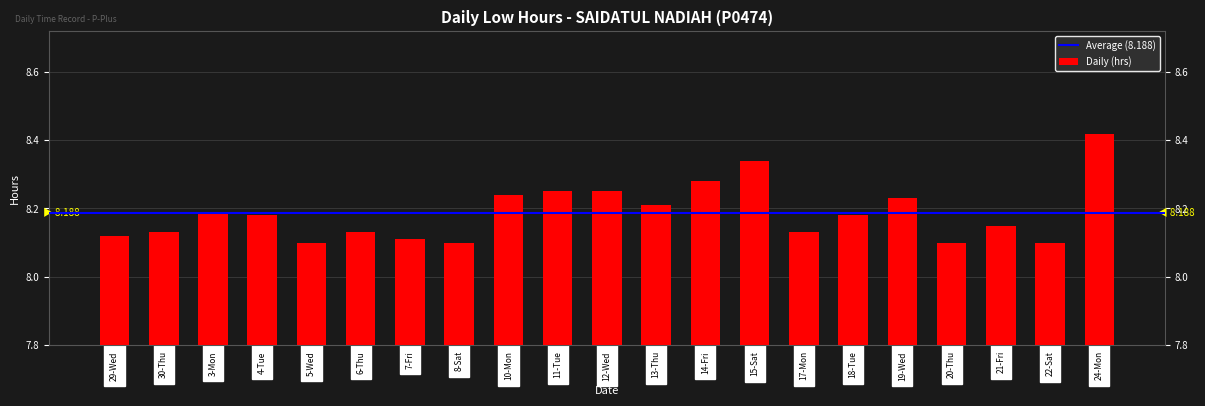

What is the label of the 9th bar from the left?

10-Mon